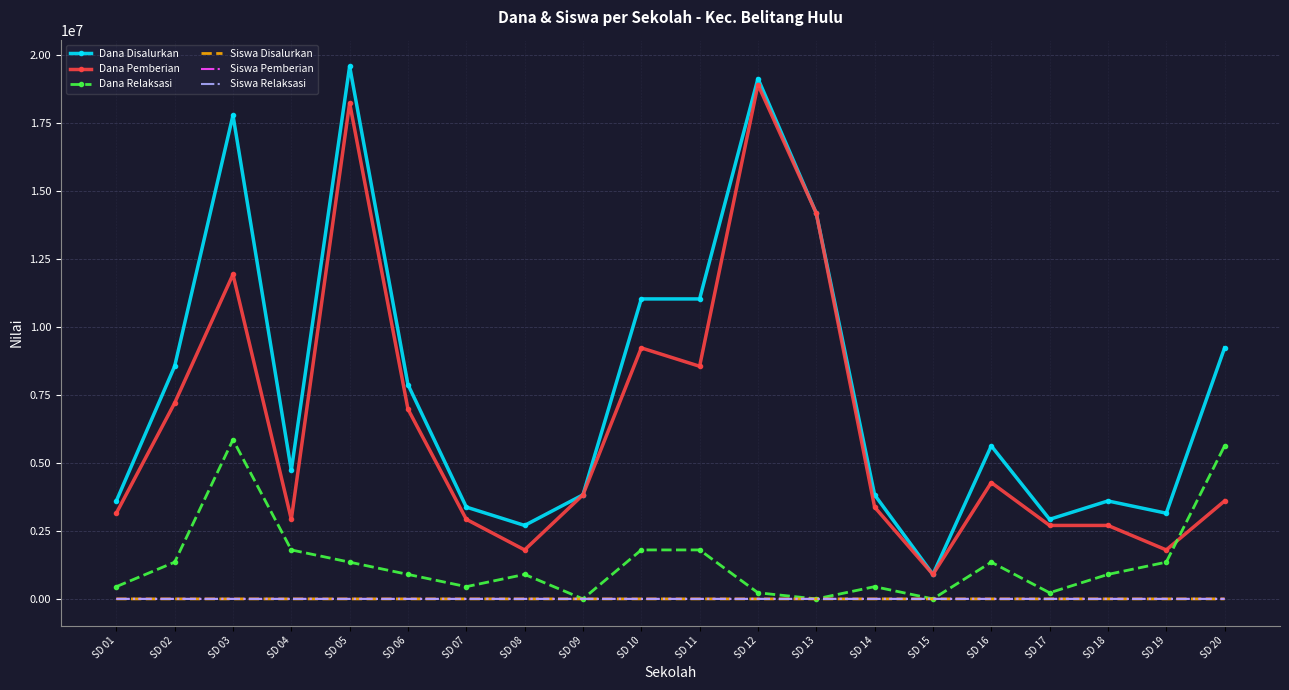

What is the difference between the second highest and second lowest values in the Dana Pemberian series?

16425000